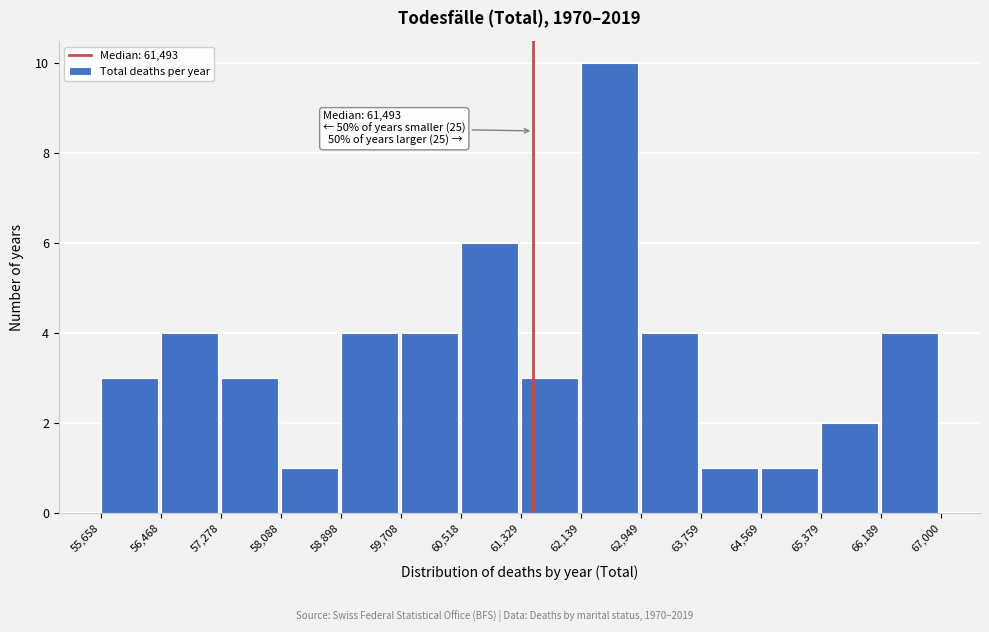

Over which range of the x-axis is the bar tallest?

62,139 to 62,949